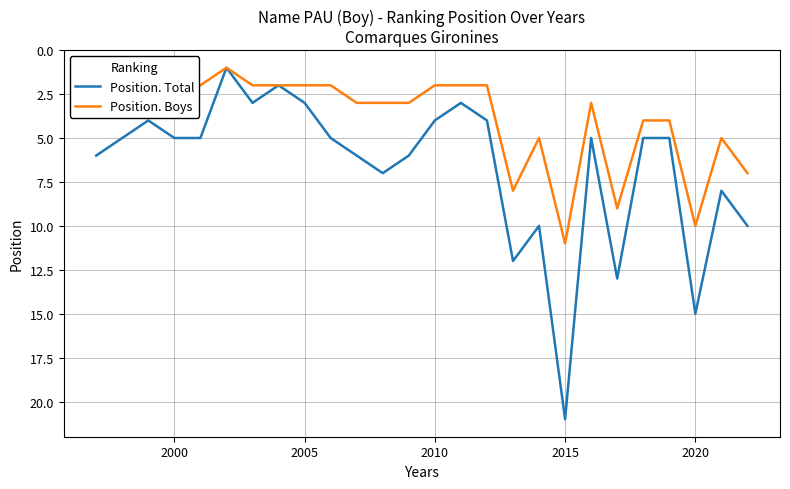

What is the minimum value for Position. Total?

1